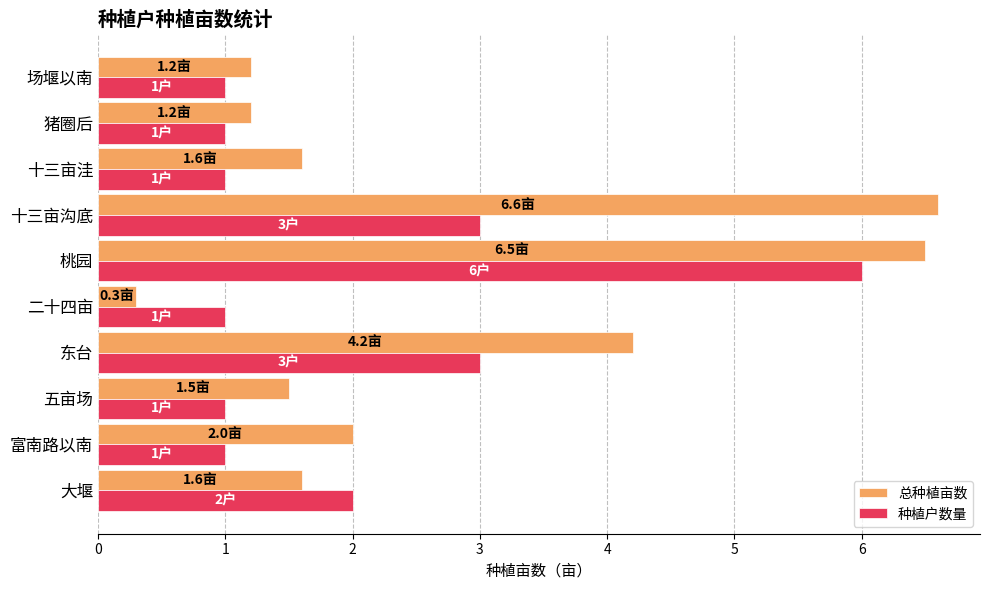

Rank the series by their maximum value, from highest to lowest.

总种植亩数, 种植户数量